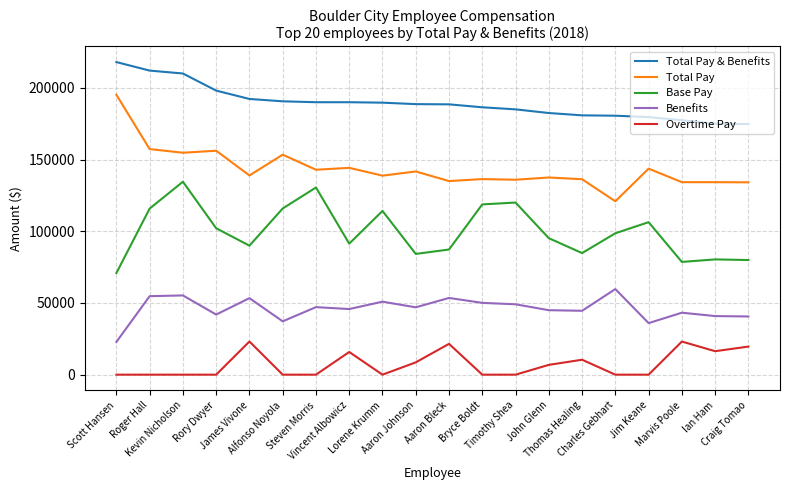

What is the sum of all Benefits values?

918174.6